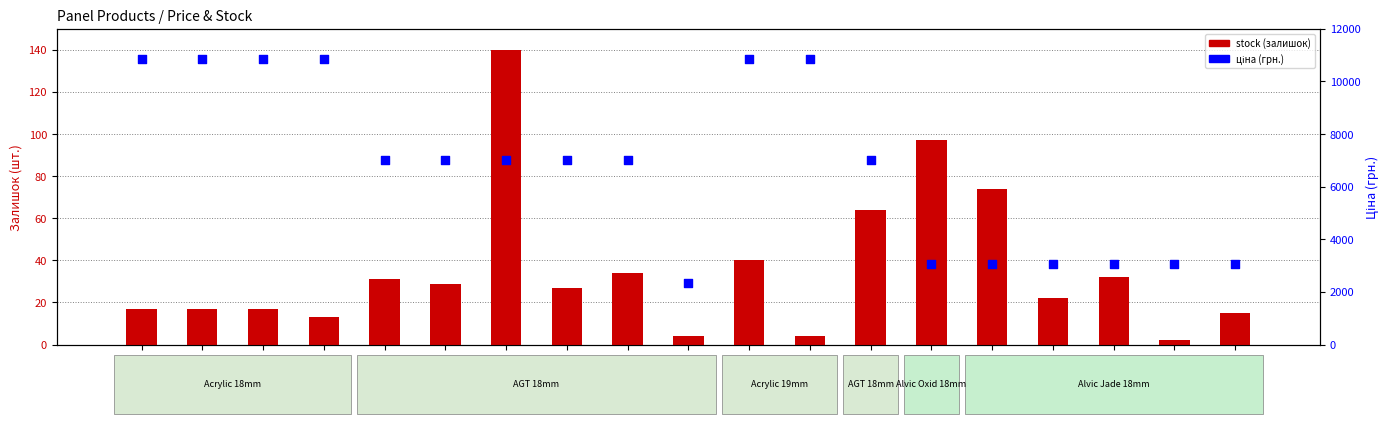

What are all the series names shown in the legend?

stock (залишок), ціна (грн.)